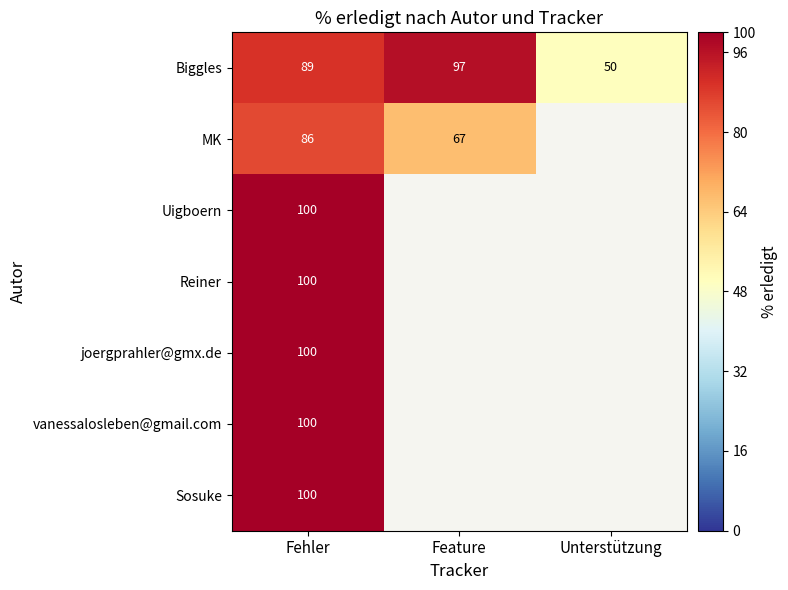

At which category is the sum across all series the highest?

Fehler